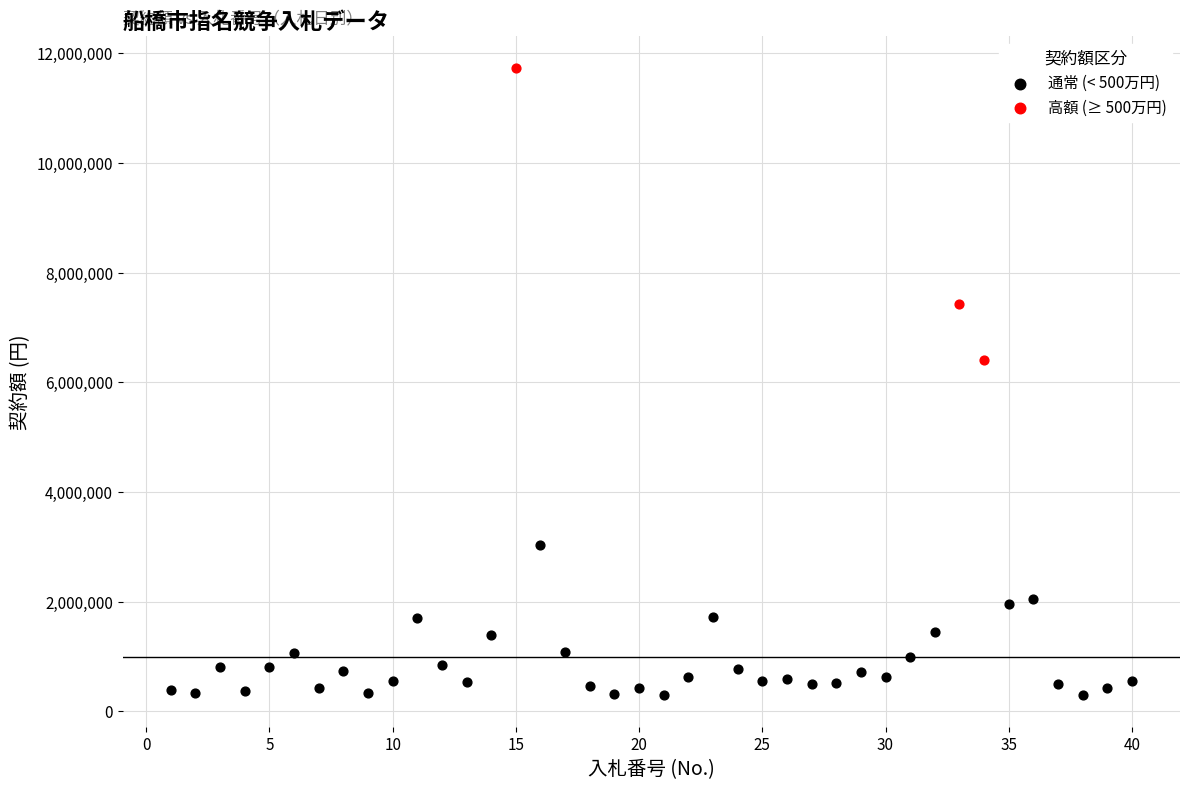

Which series has the largest Y range (max minus min)?

高額 (≥ 500万円)